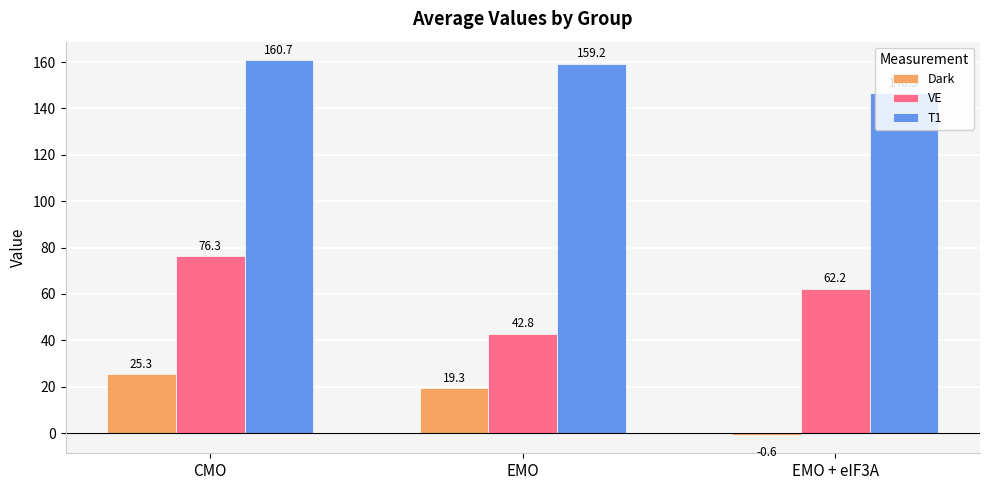

Reading right to left, transcribe all the data shown in this chart.

Dark: EMO + eIF3A=-0.6	EMO=19.3	CMO=25.3
VE: EMO + eIF3A=62.2	EMO=42.8	CMO=76.3
T1: EMO + eIF3A=146.5	EMO=159.2	CMO=160.7